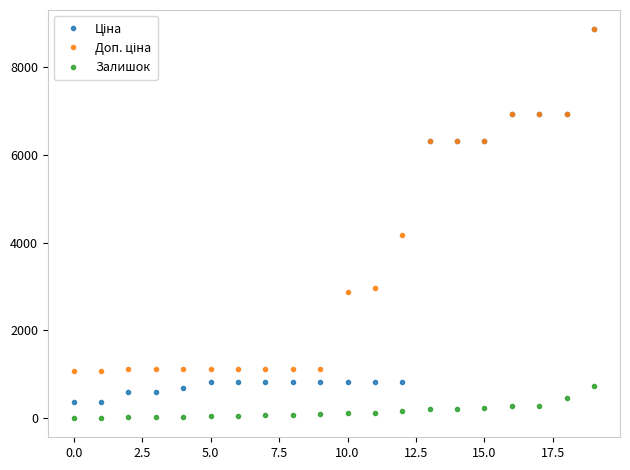

At how many categories does at least one series exceed 1661?

10